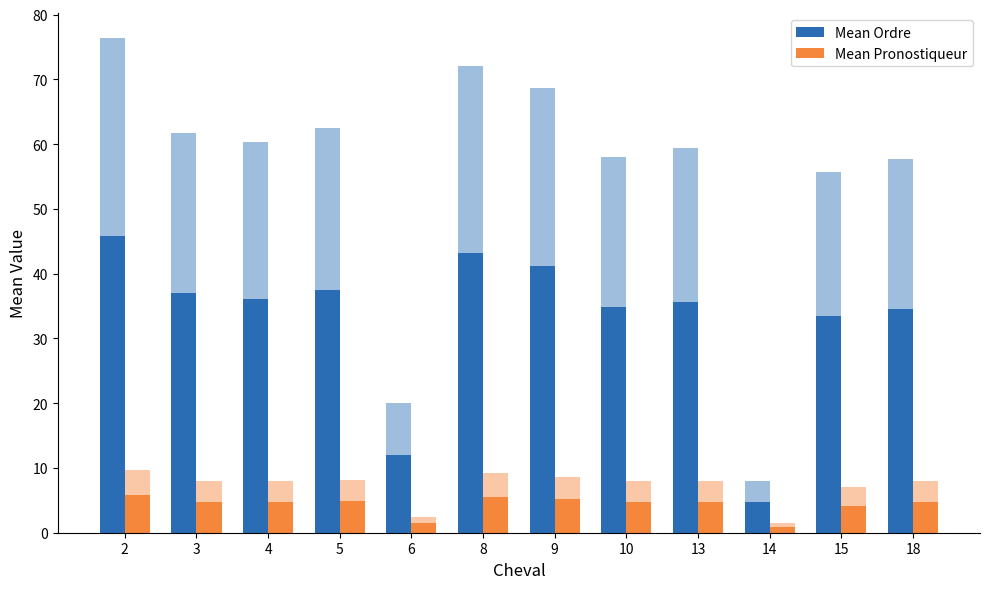

What is the value of the Mean Ordre bar at the 12th from the left?

34.6